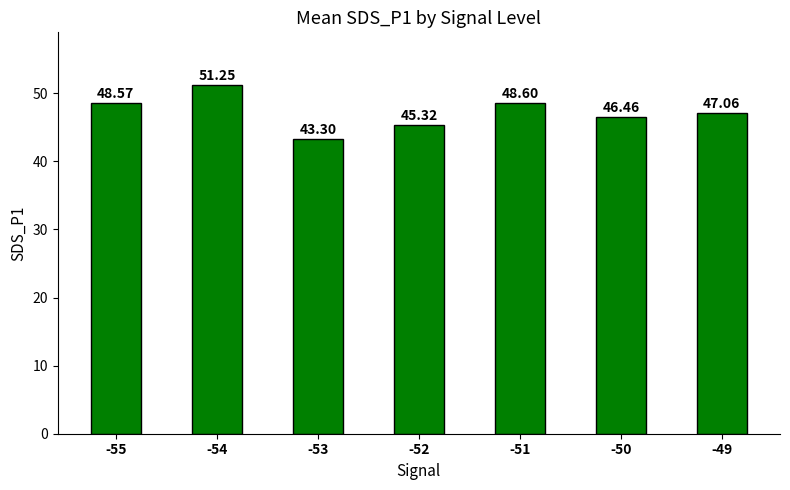

What is the difference between the maximum and second lowest values?

5.9